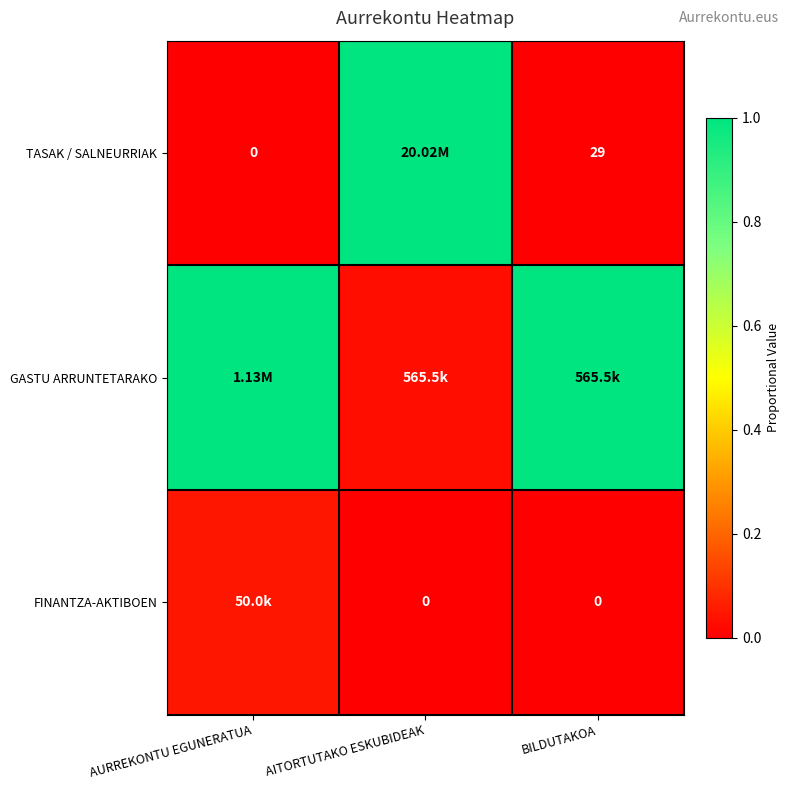

Where is FINANTZA-AKTIBOEN nearest to the value 0?

AITORTUTAKO ESKUBIDEAK